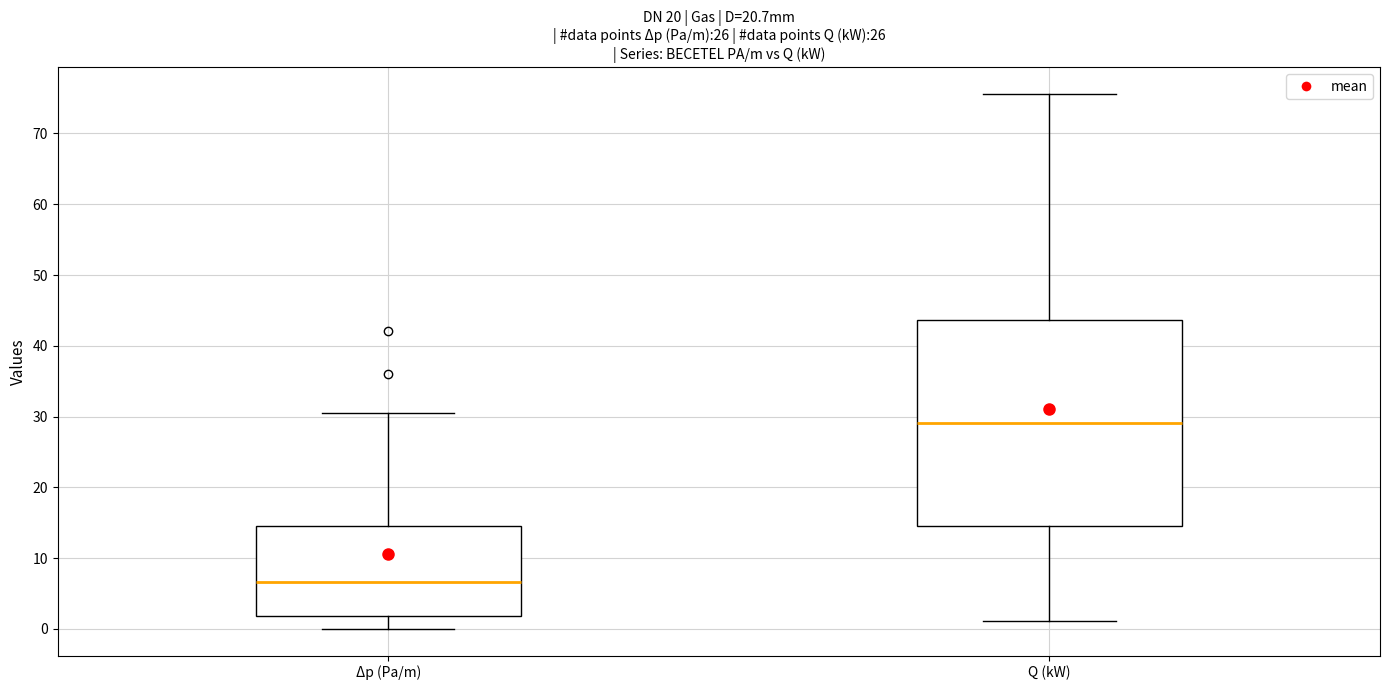

Which box's median line is the highest?

Q (kW)